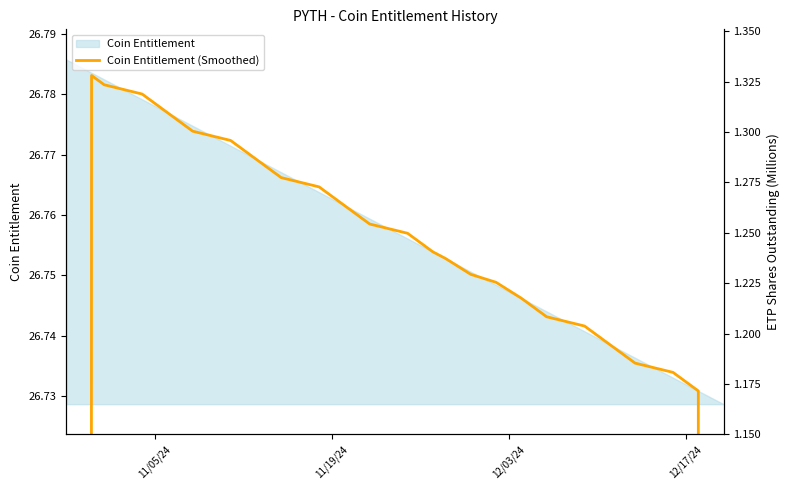

What is the value of the 10th point from the left?

26.8